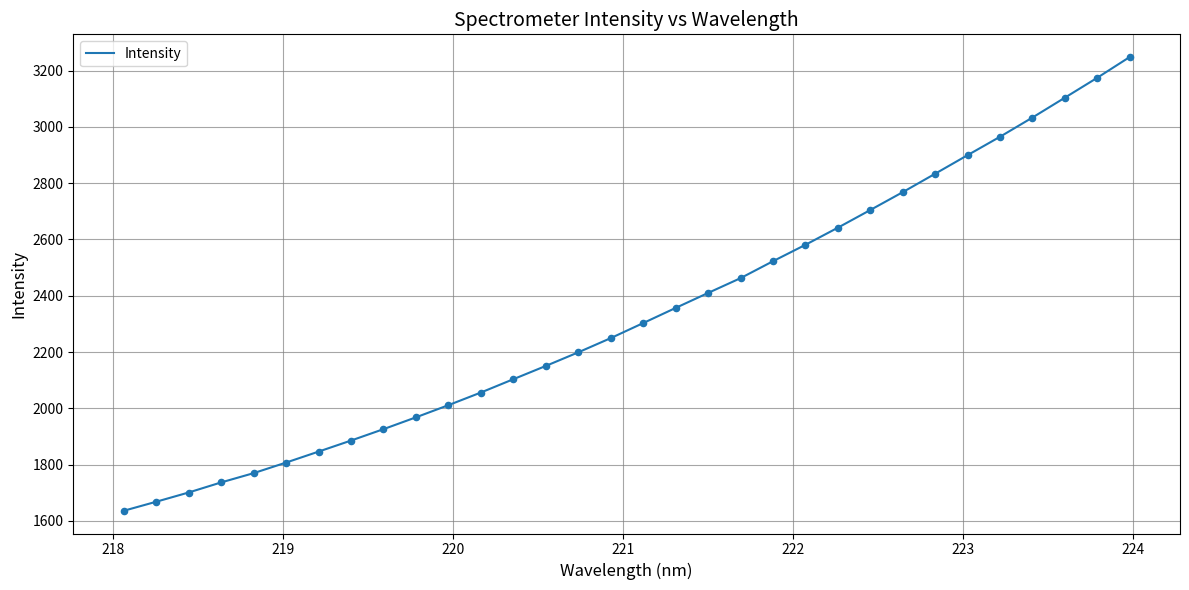

What is the greatest value displayed?

3248.5